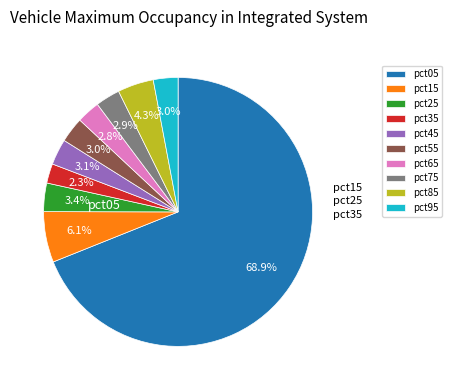

Which slice represents more than half of the pie?

pct05